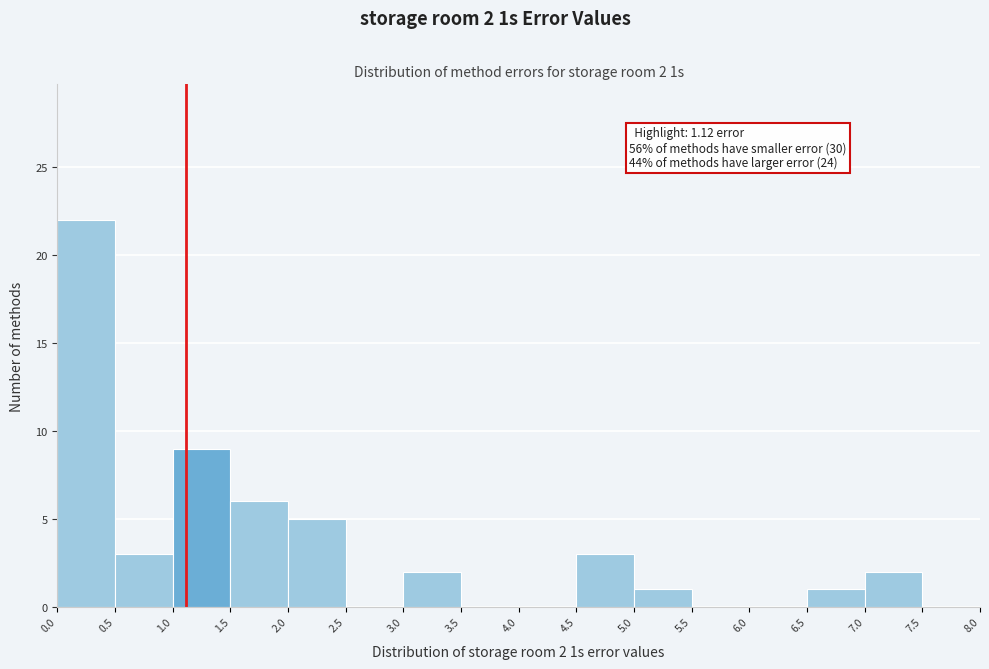

Over which range of the x-axis is the bar tallest?

0.0 to 0.5